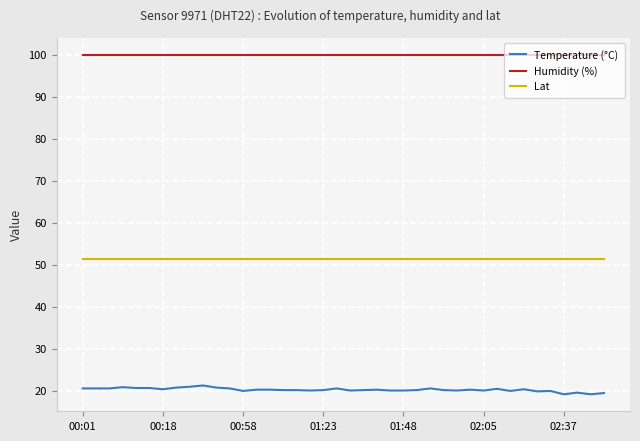

Rank the series by their average value, from highest to lowest.

Humidity (%), Lat, Temperature (°C)